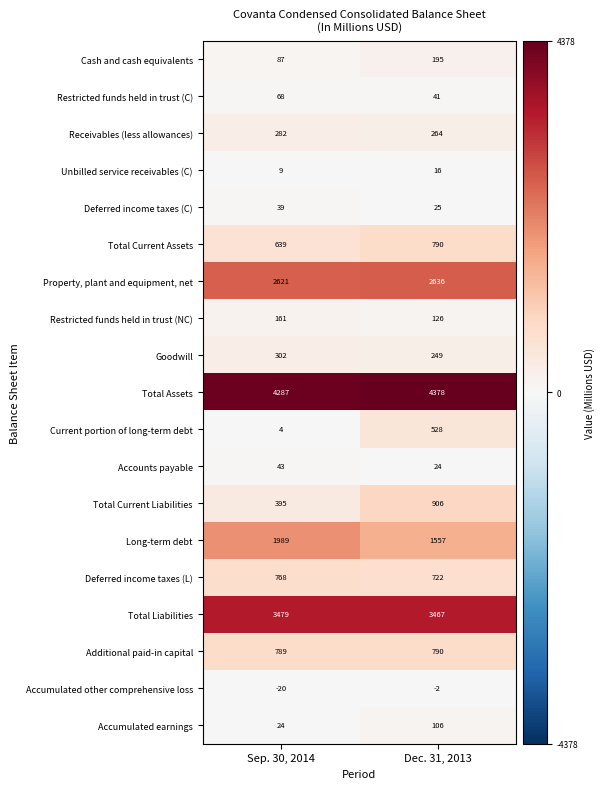

Which series changed the most between Sep. 30, 2014 and Dec. 31, 2013?

Current portion of long-term debt